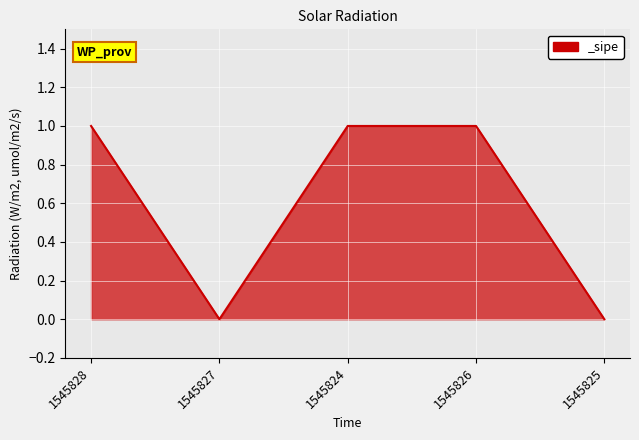

Reading left to right, what are all the values shown in this chart?

1	0	1	1	0